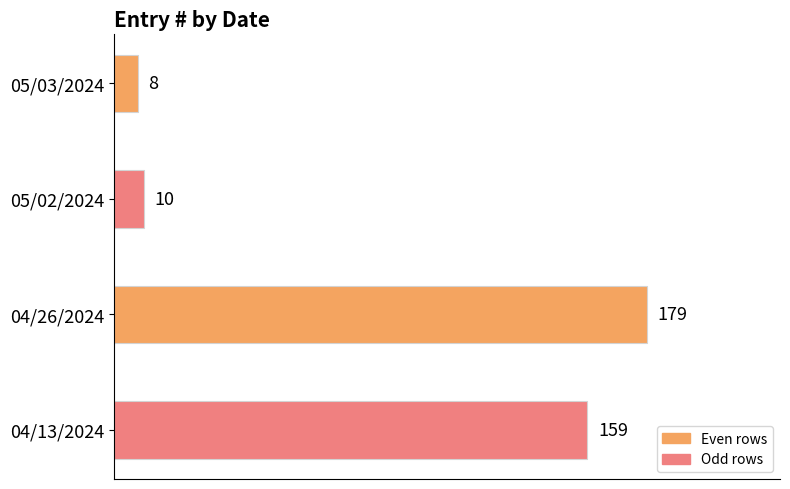

What is the smallest value displayed?

8